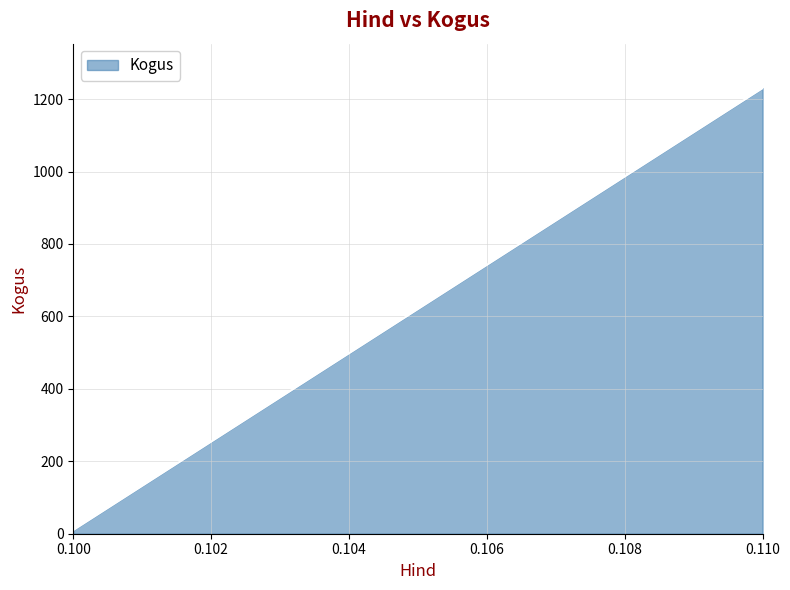

What is the difference between the maximum and minimum values?

1220